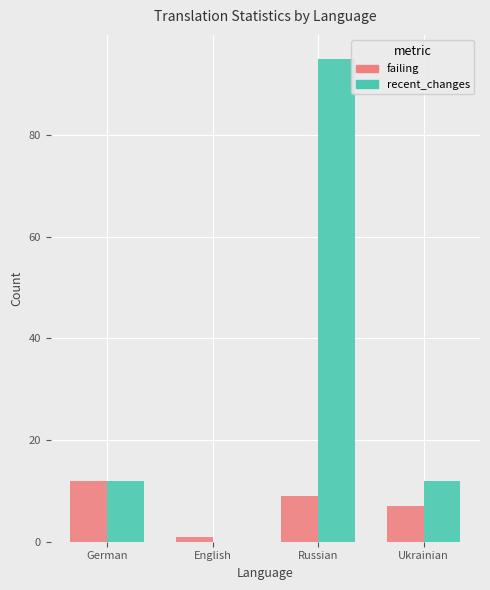

Which series has the largest total across all categories?

recent_changes